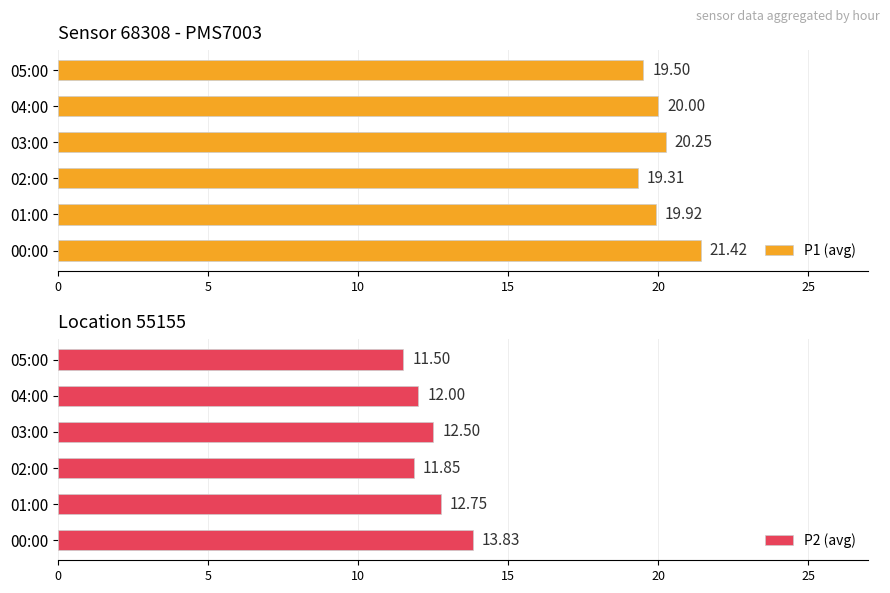

Reading left to right, what are all the values shown in this chart?

P1 (avg): 21.4	19.9	19.3	20.2	20.0	19.5
P2 (avg): 13.8	12.8	11.8	12.5	12.0	11.5